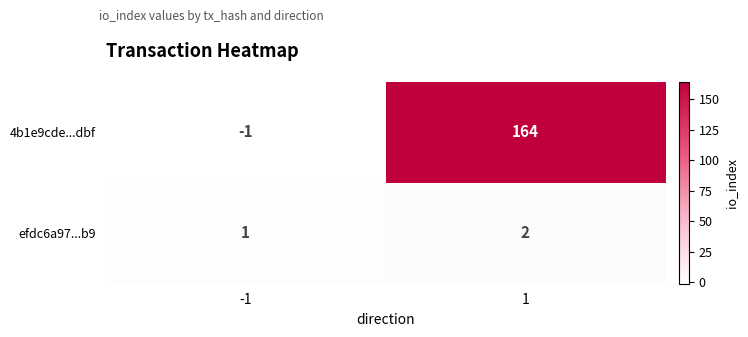

Rank the series by their average value, from highest to lowest.

4b1e9cde...dbf, efdc6a97...b9